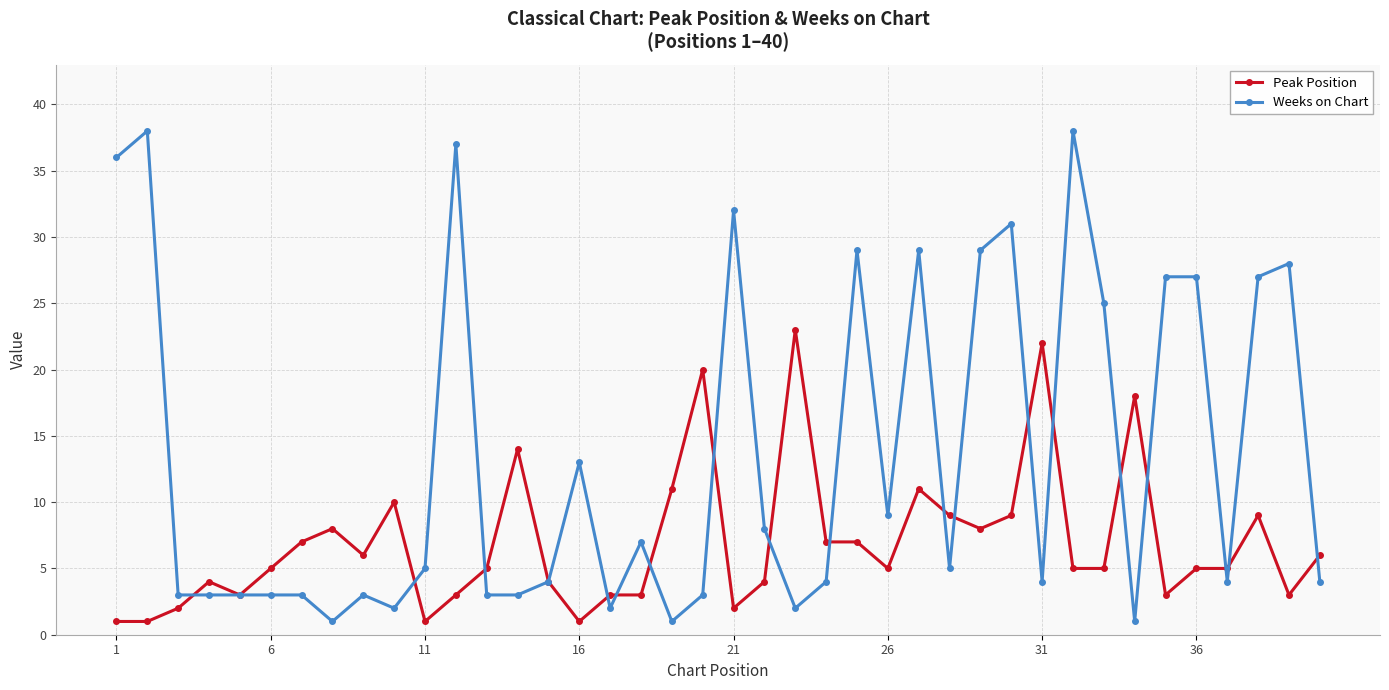

List the series in order of their peak value, lowest first.

Peak Position, Weeks on Chart